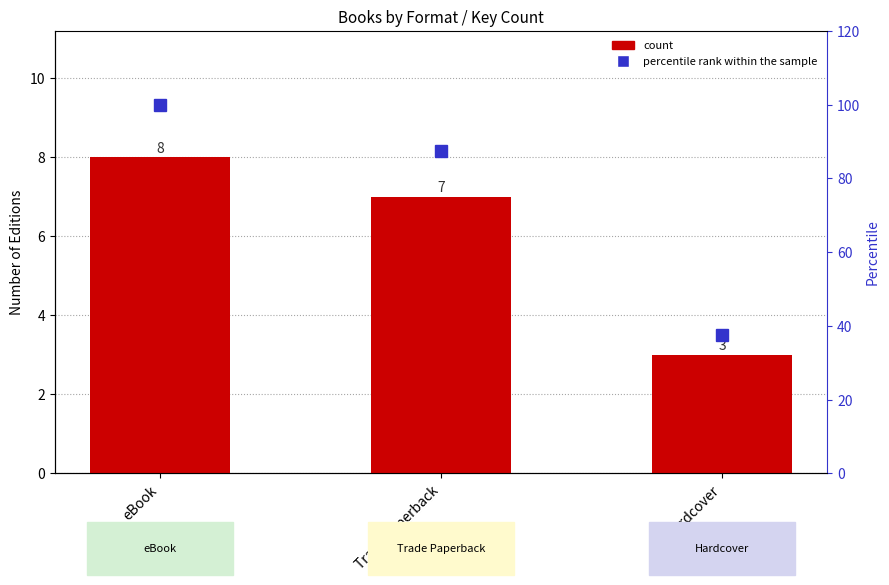

Which has a higher value, Trade Paperback or eBook?

eBook